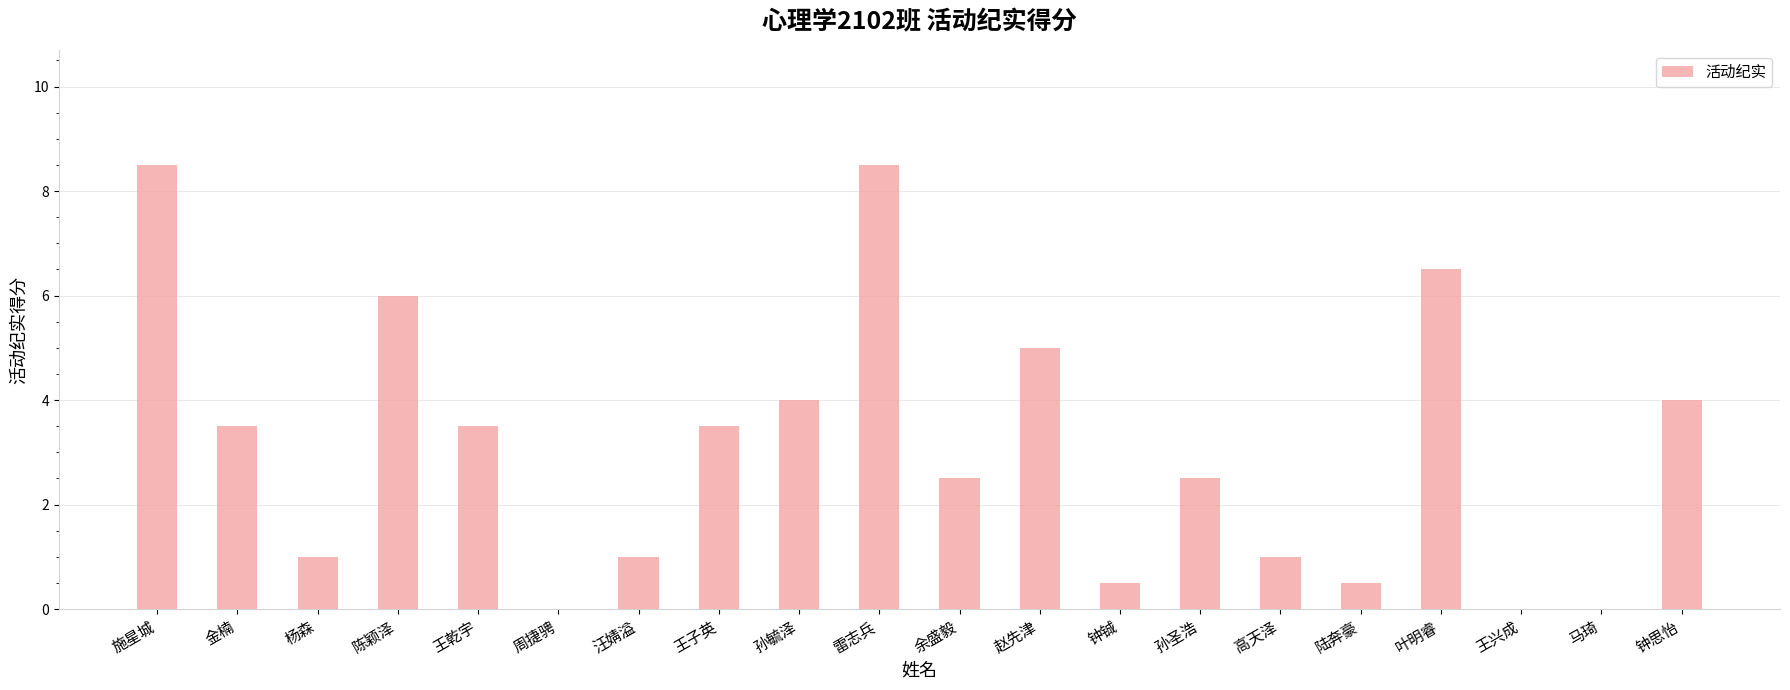

True or false: the data shows 1.9 at 王乾宇.

False